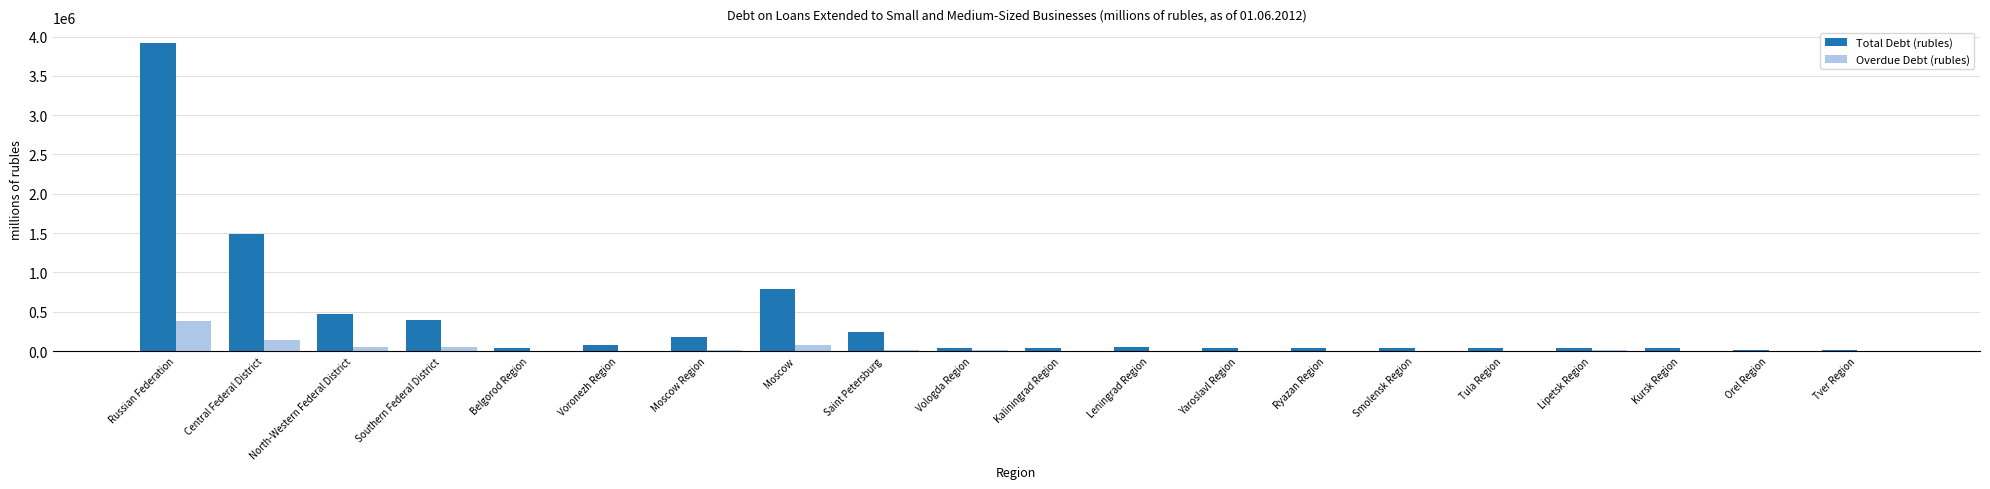

Which category has the highest value in the Overdue Debt (rubles) series?

Russian Federation